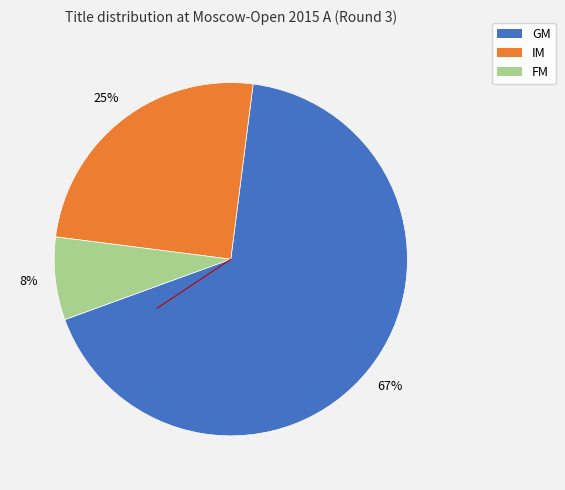

To the nearest percent, what is the average slice percentage?

33%